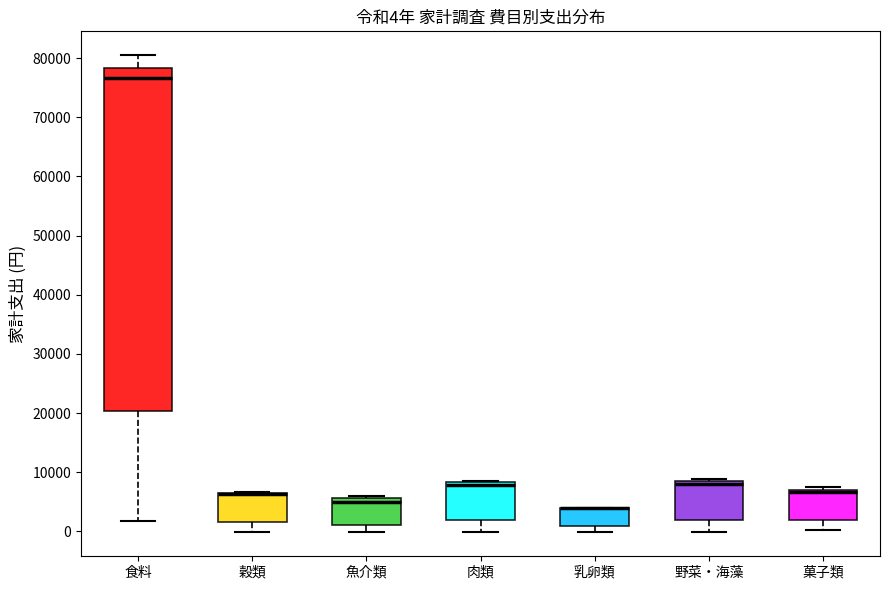

Comparing the boxes themselves (not the whiskers), which one is the tallest?

食料